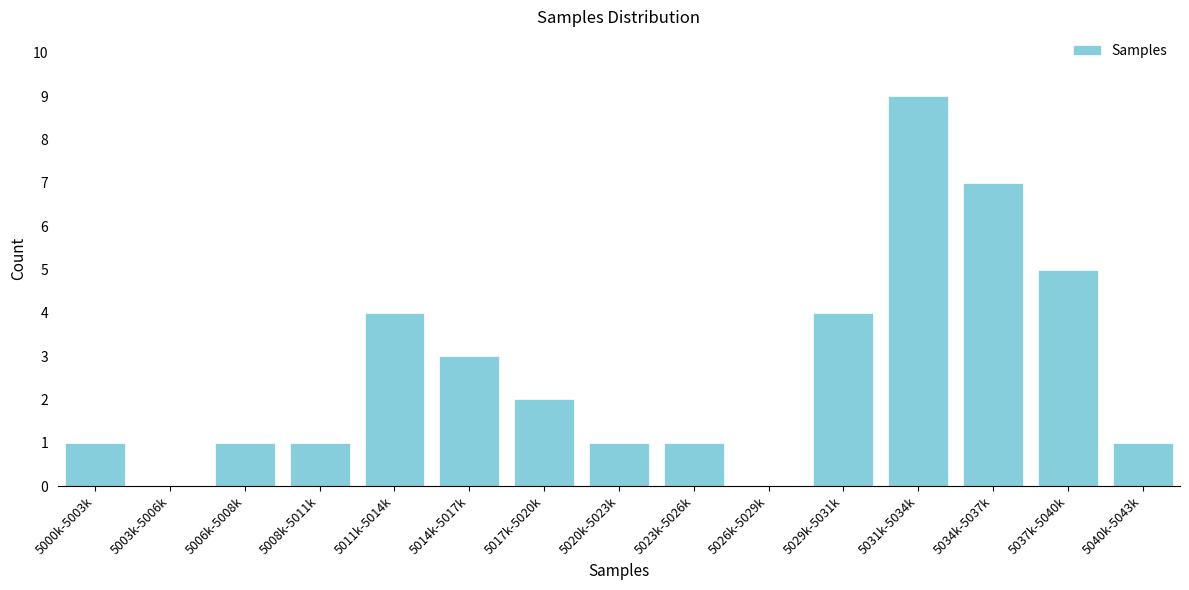

Reading left to right, transcribe all the data shown in this chart.

5000k-5003k=1	5003k-5006k=0	5006k-5008k=1	5008k-5011k=1	5011k-5014k=4	5014k-5017k=3	5017k-5020k=2	5020k-5023k=1	5023k-5026k=1	5026k-5029k=0	5029k-5031k=4	5031k-5034k=9	5034k-5037k=7	5037k-5040k=5	5040k-5043k=1